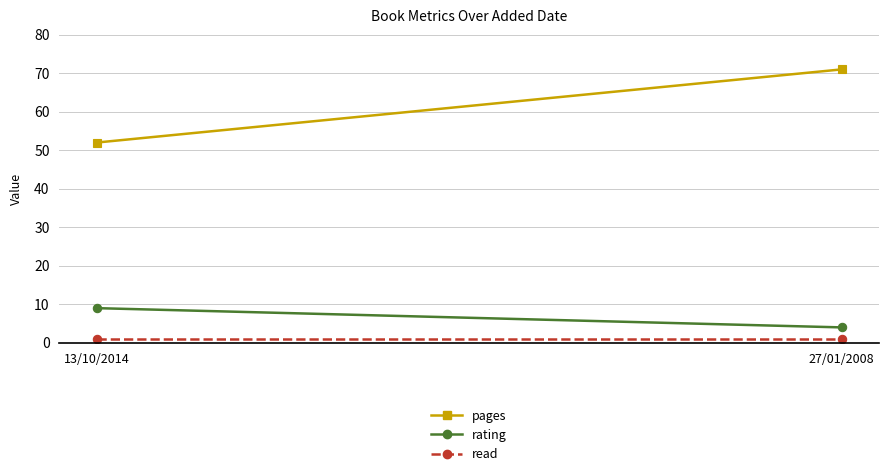

What is the total value across all series at 13/10/2014?

62